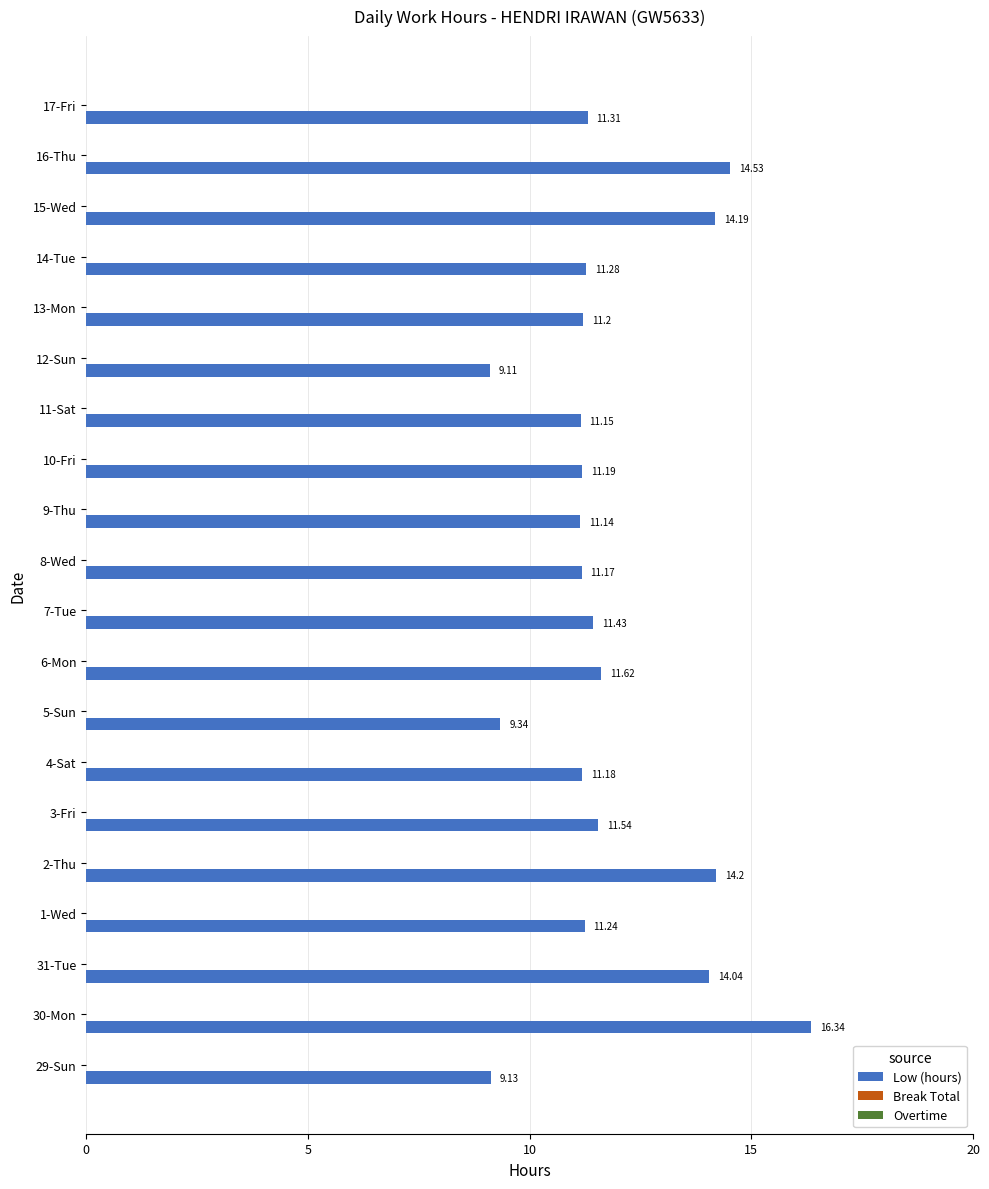

Rank the categories by value from highest to lowest.

30-Mon, 16-Thu, 2-Thu, 15-Wed, 31-Tue, 6-Mon, 3-Fri, 7-Tue, 17-Fri, 14-Tue, 1-Wed, 13-Mon, 10-Fri, 4-Sat, 8-Wed, 11-Sat, 9-Thu, 5-Sun, 29-Sun, 12-Sun